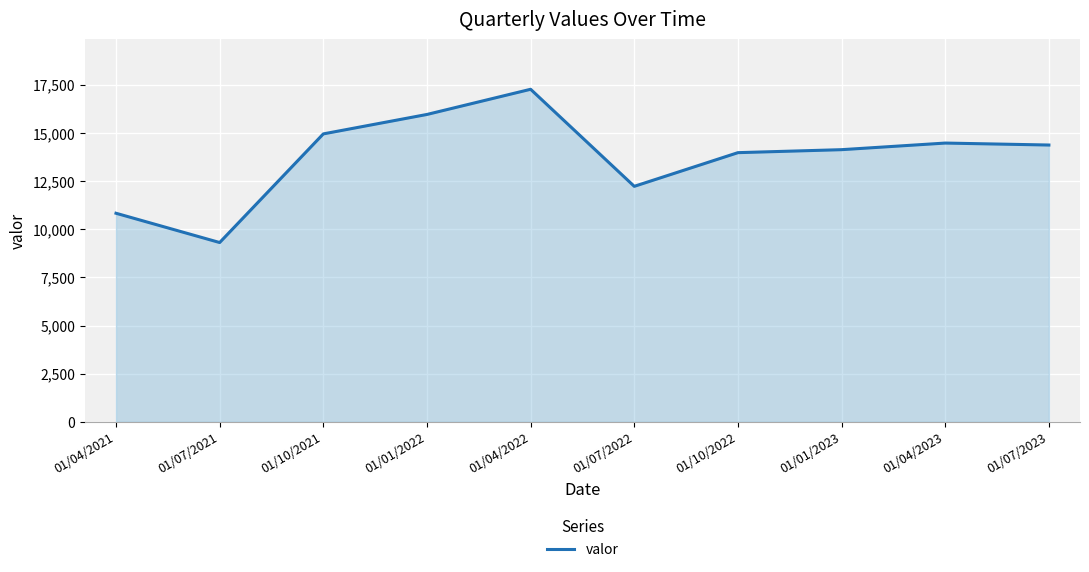

At which label does the data first exceed 14369?

01/10/2021